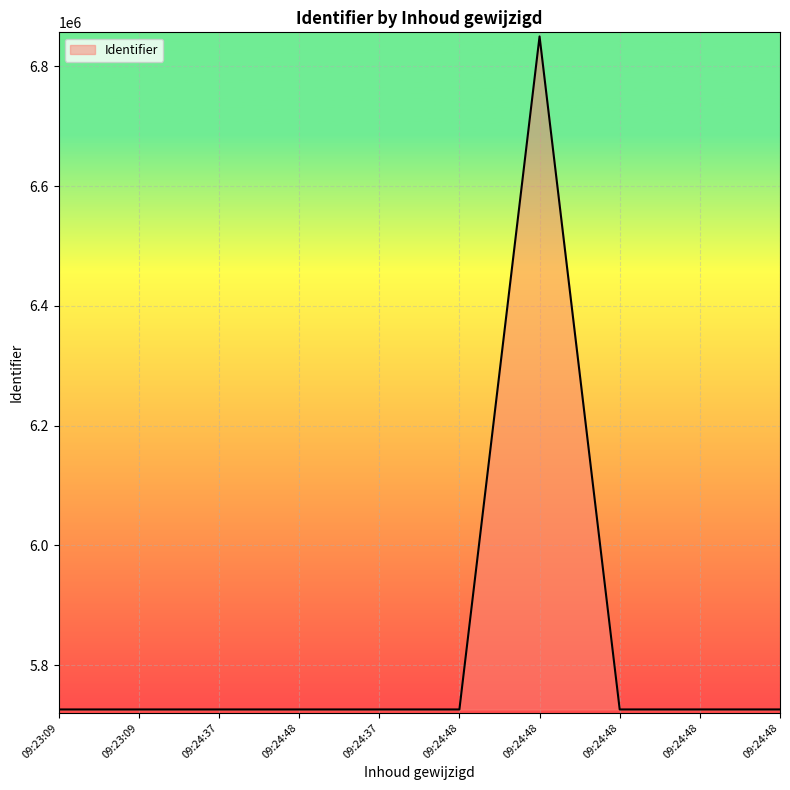

Does the chart have visible grid lines?

Yes